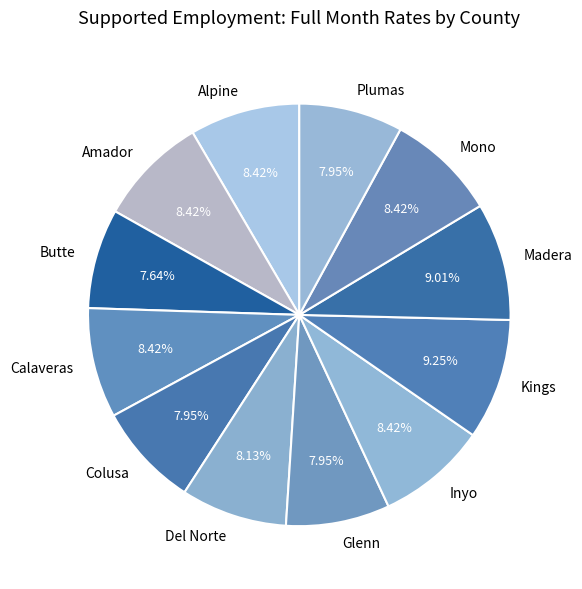

Approximately how many times larger is the value at Alpine compared to Glenn?

1.1